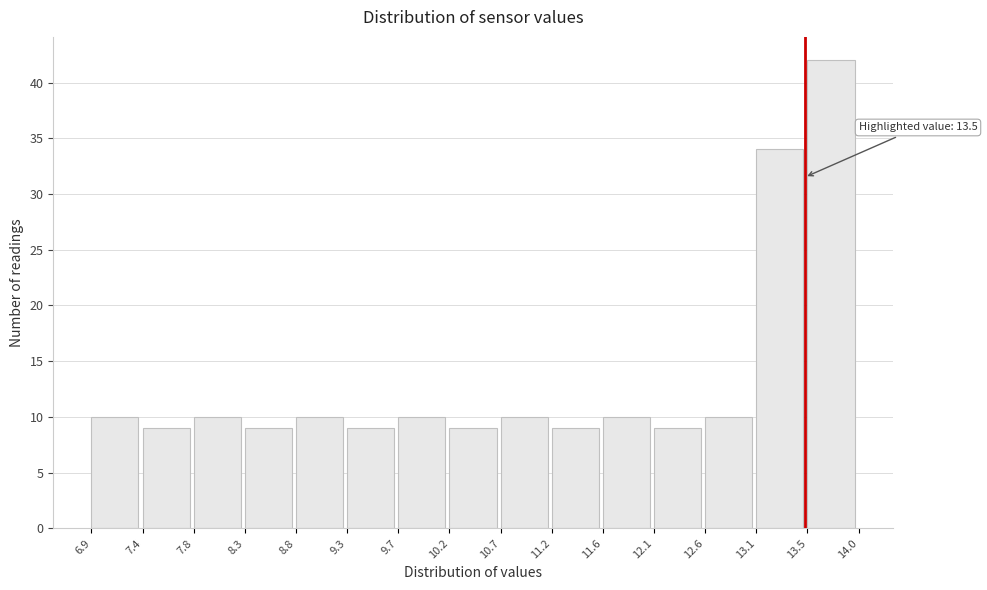

Over which range of the x-axis is the bar tallest?

13.5 to 14.0